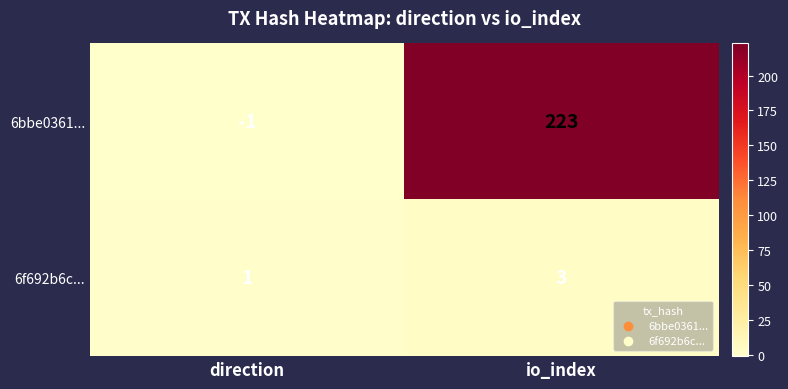

List the series in order of their overall mean, lowest first.

6f692b6c..., 6bbe0361...